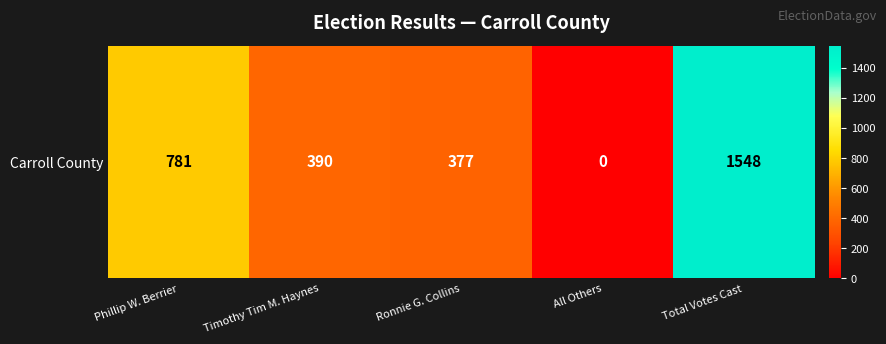

List the labels in order of value, largest first.

Total Votes Cast, Phillip W. Berrier, Timothy Tim M. Haynes, Ronnie G. Collins, All Others